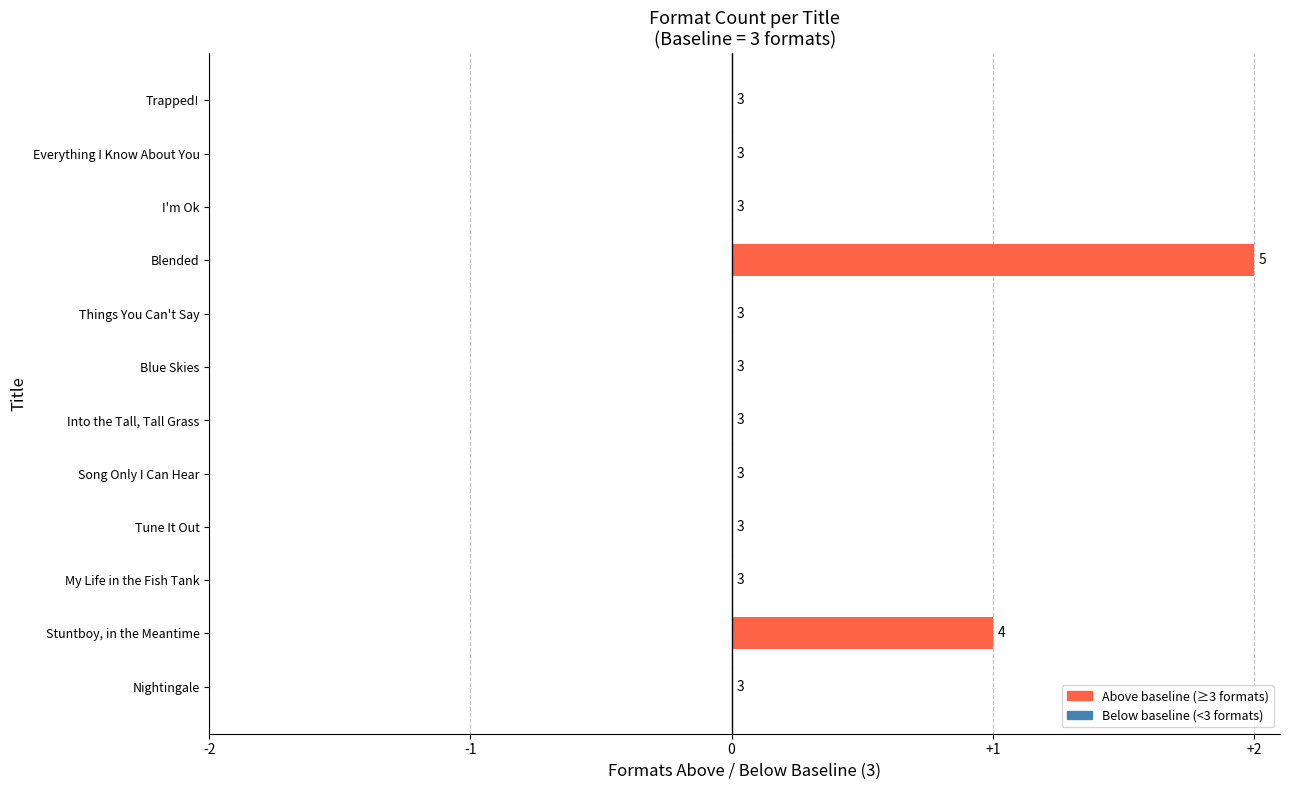

Does the chart contain any negative values?

No